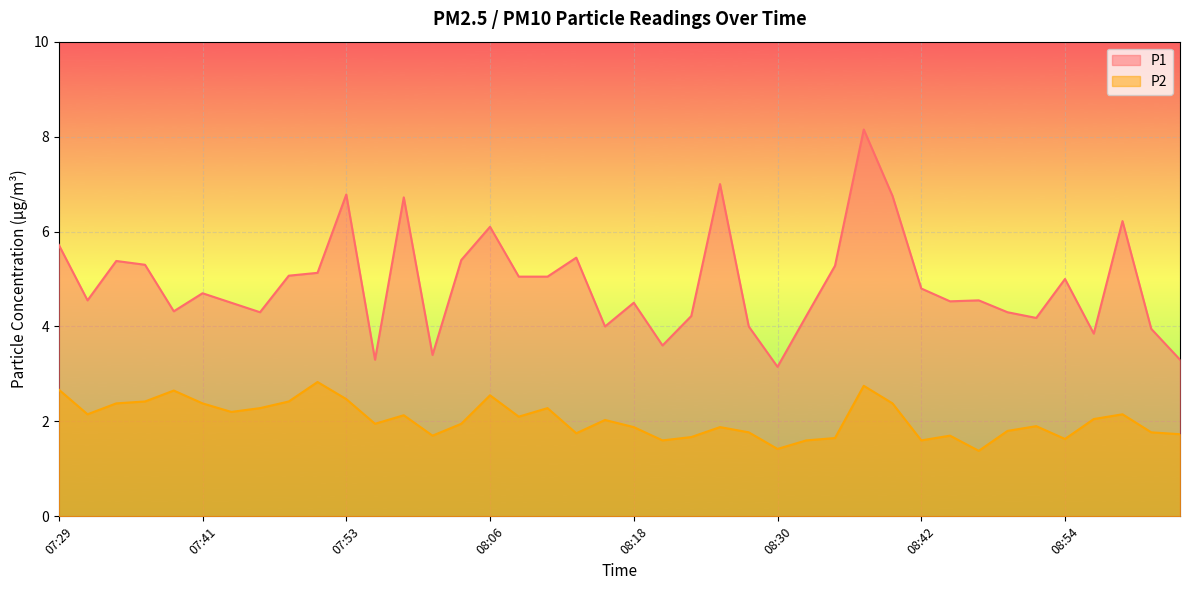

Where is the first local minimum for P1?

07:31